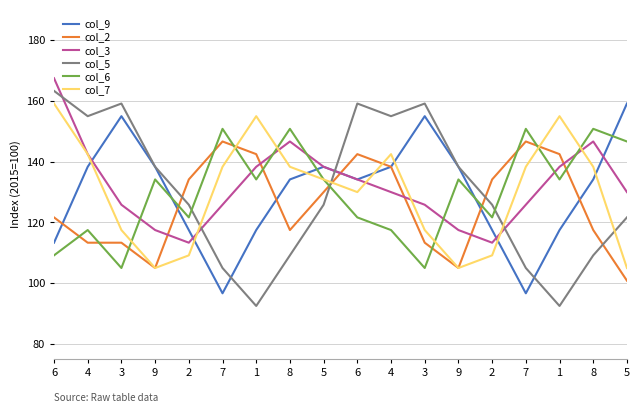

Where do col_6 and col_9 first cross each other?

9 and 2